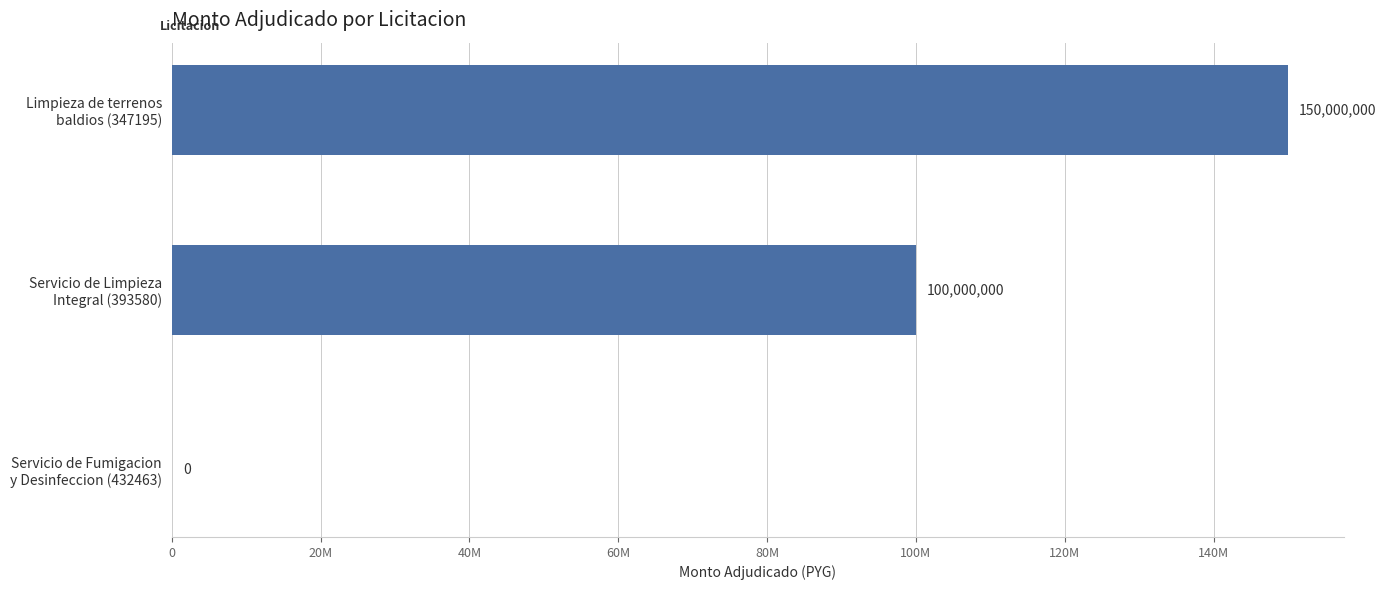

How many data points does each series have?

3